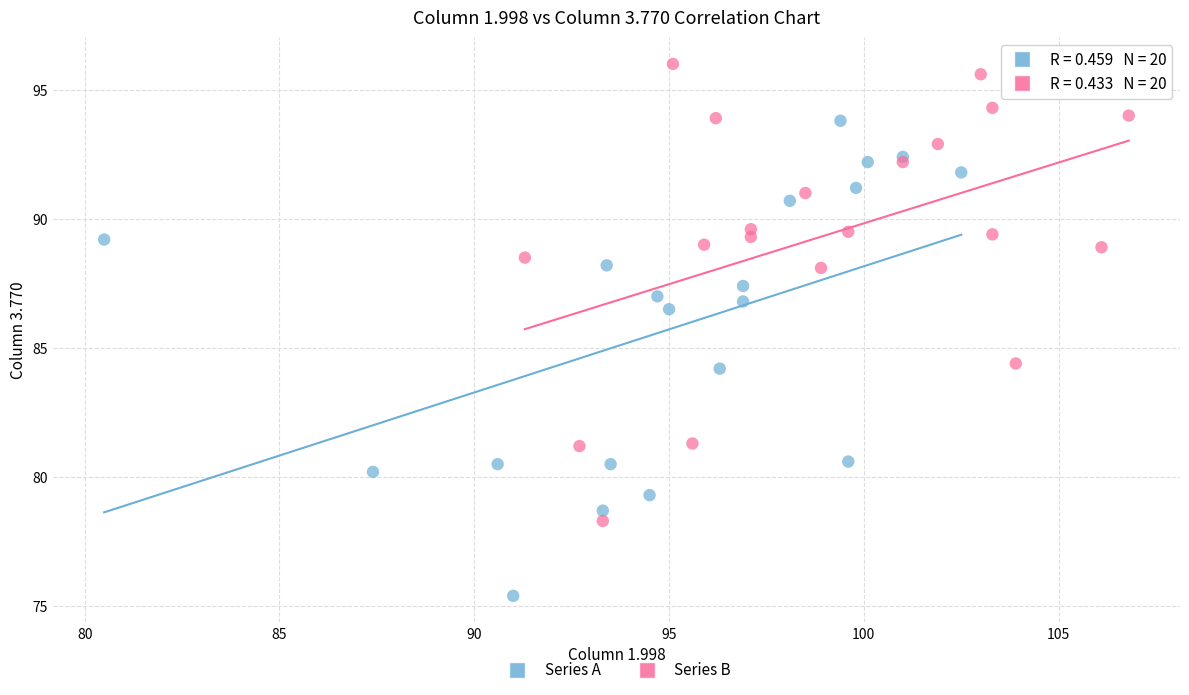

Which series has the widest spread of Y values?

Series A